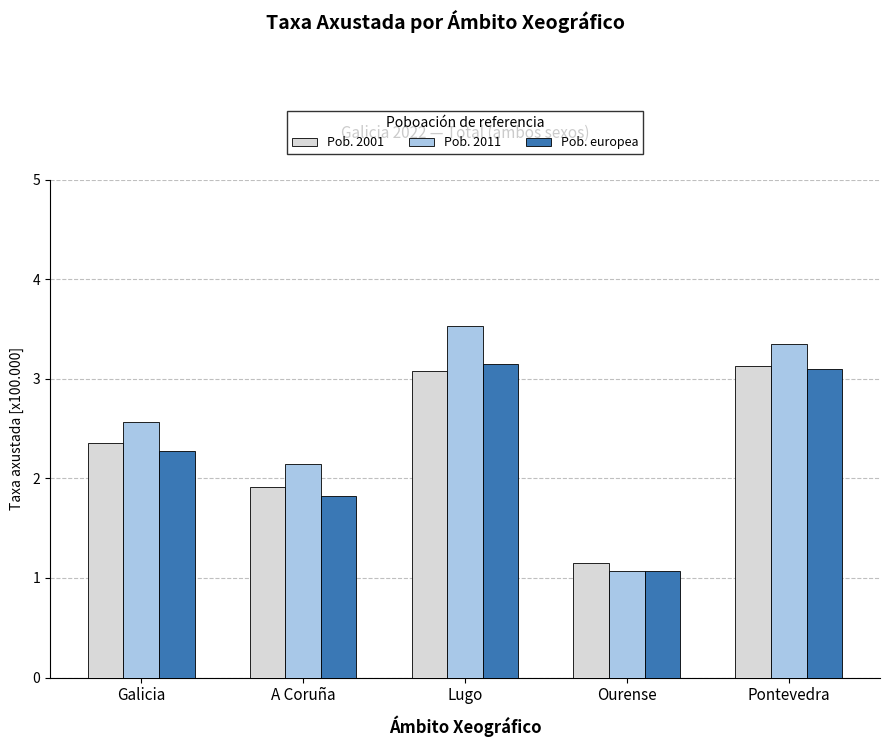

What position from the left is Galicia?

1